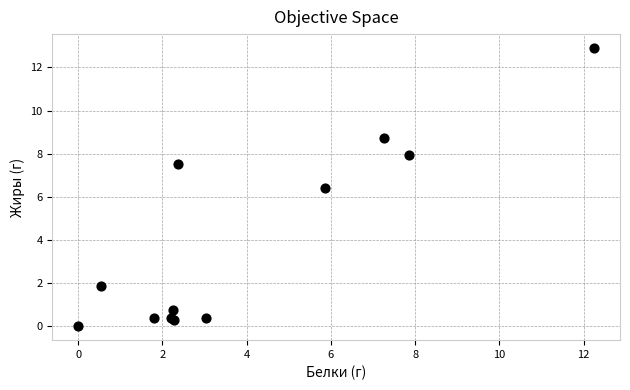

What Y value in the scatter plot is closest to 6?

6.4